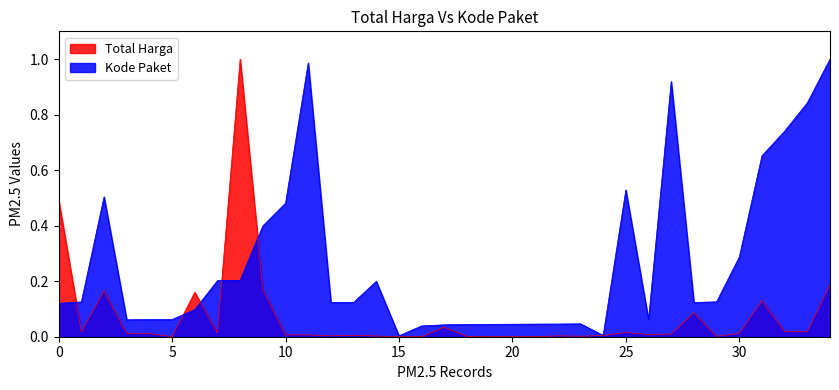

Which series has the largest total across all categories?

Kode Paket